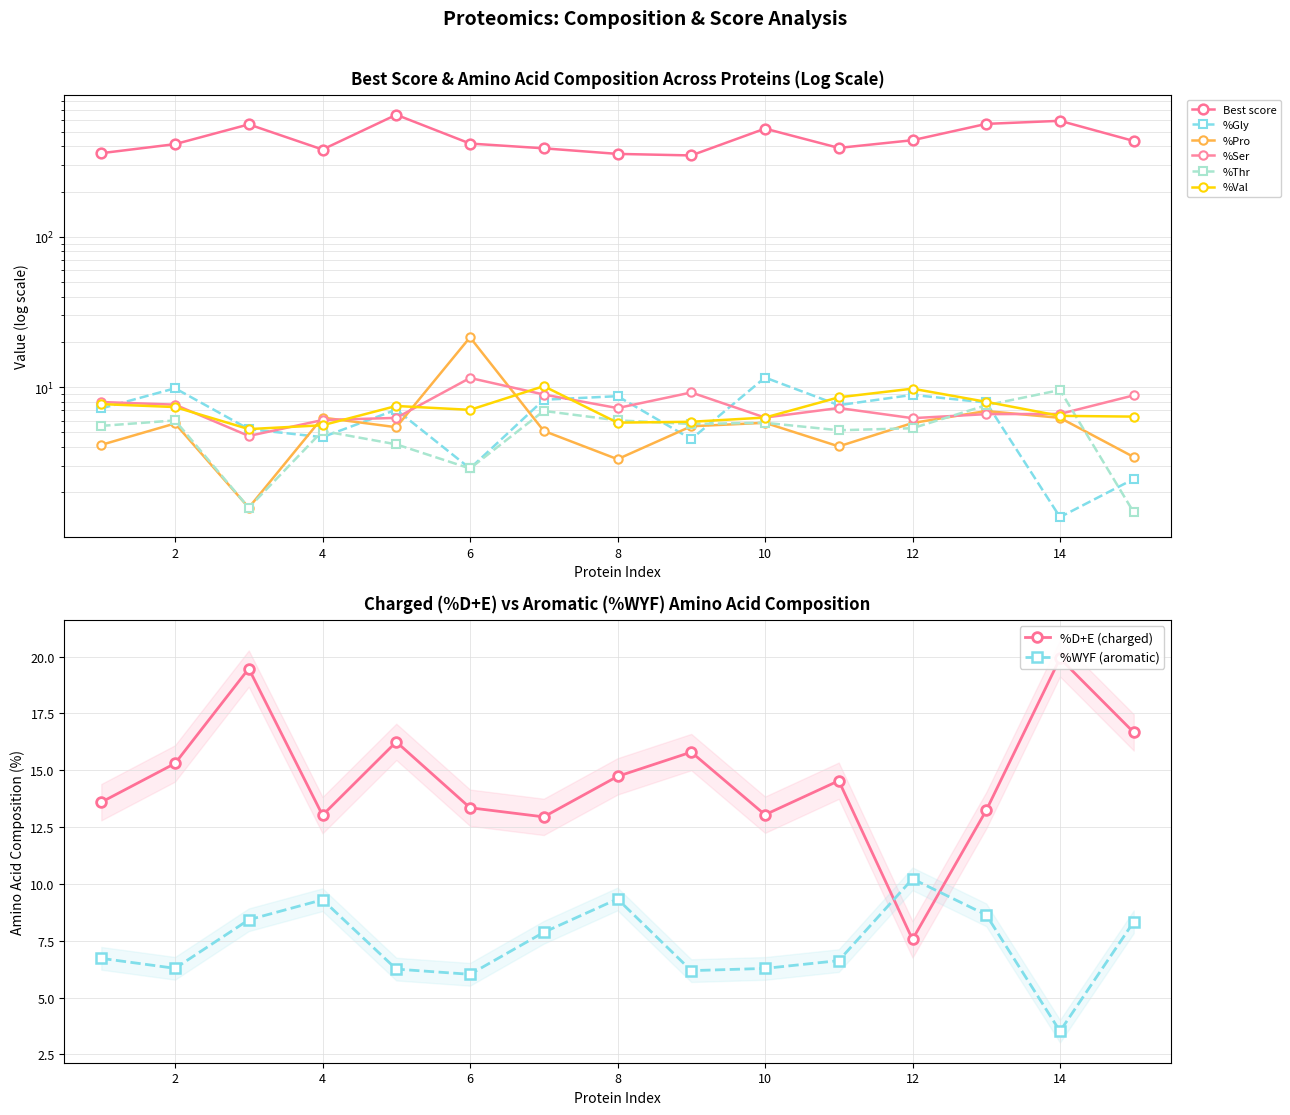

Which series has the largest range (max minus min)?

Best score